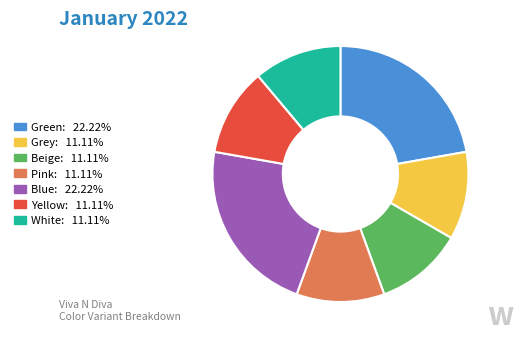

Does any single category account for the majority?

No